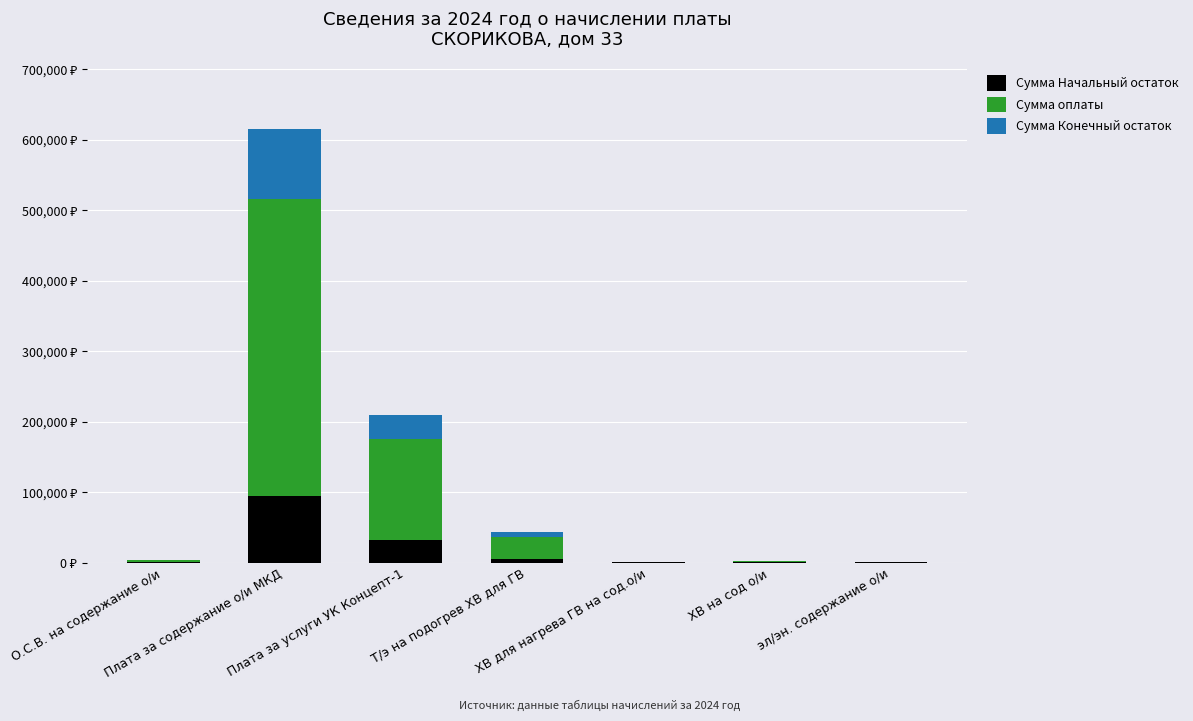

Are the bars horizontal?

No